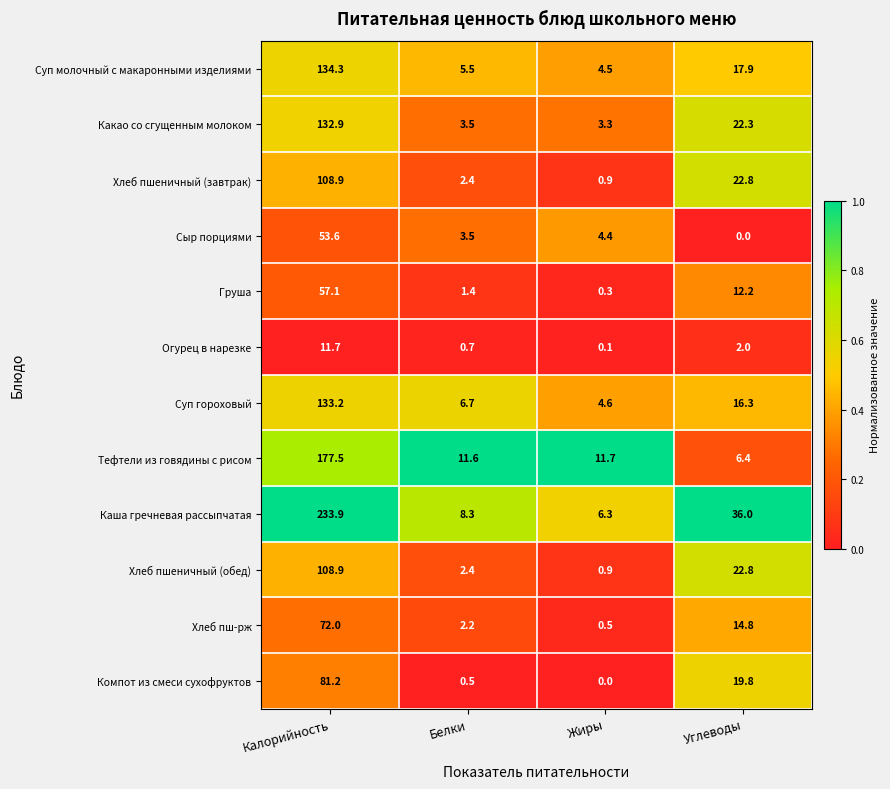

What is the spread (max minus min) of values at Белки?

11.1